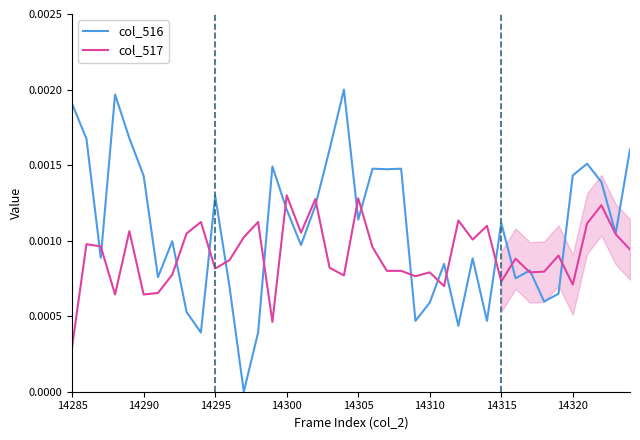

Which category has the highest value in the col_517 series?

14300